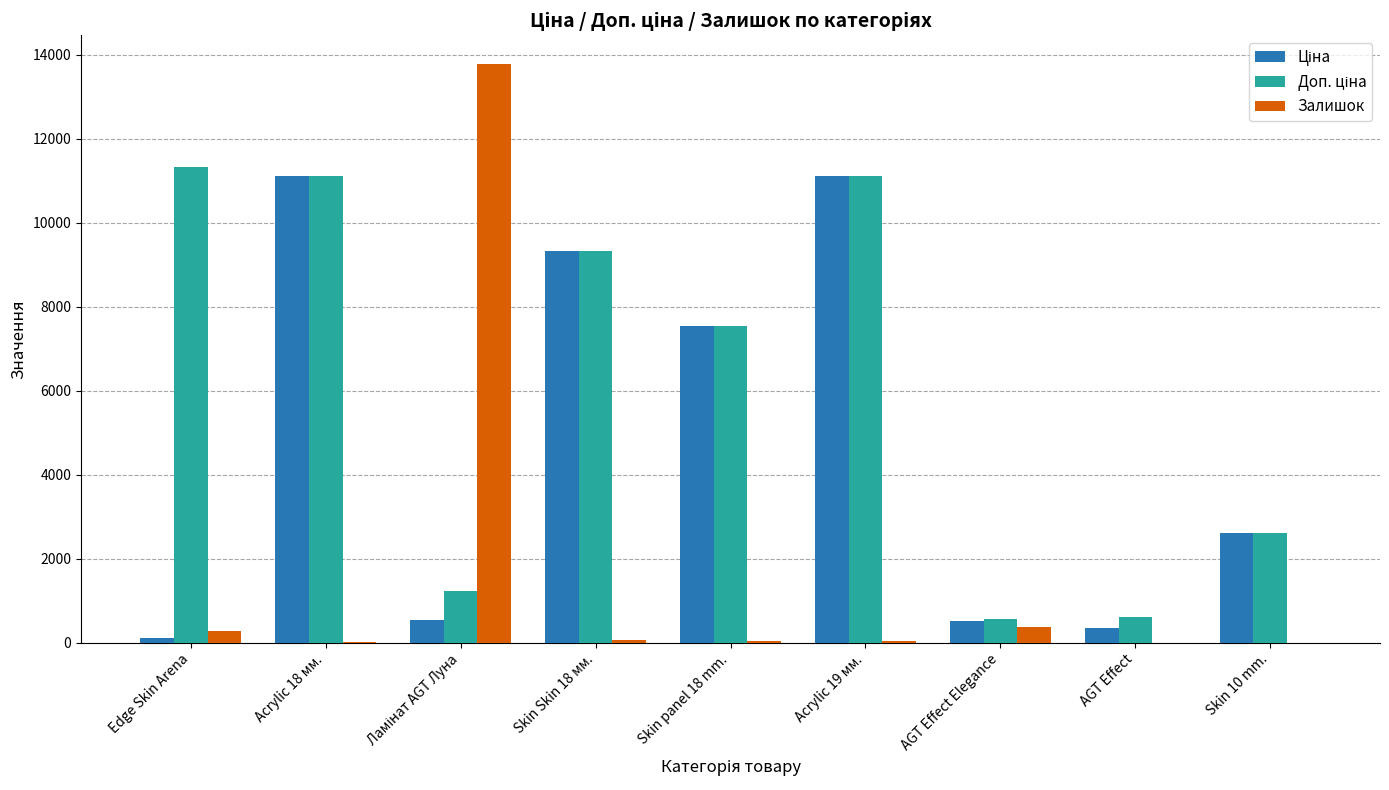

What is the sum of all Залишок values?

14582.0